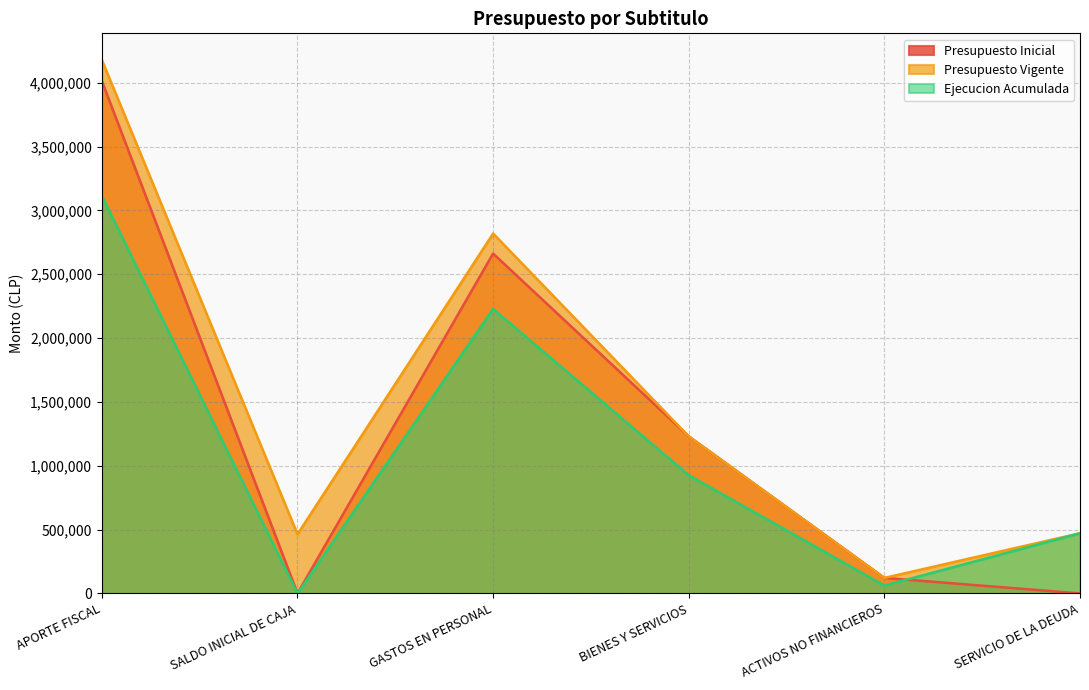

What is the total value across all series at ACTIVOS NO FINANCIEROS?

304034